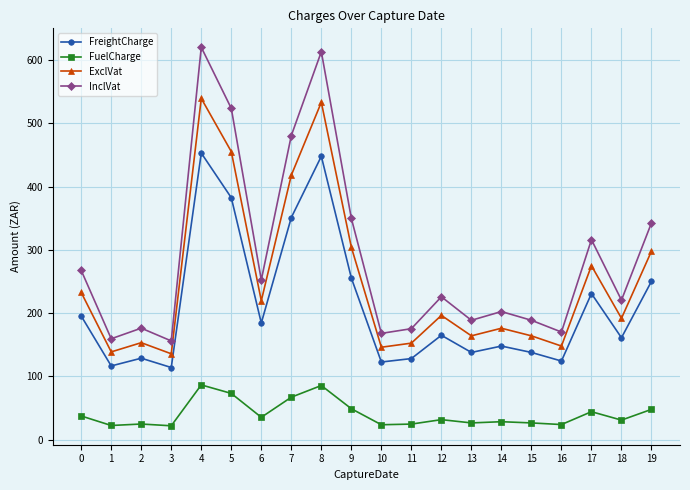

The FreightCharge series shows 195.4 at 0. True or false?

True